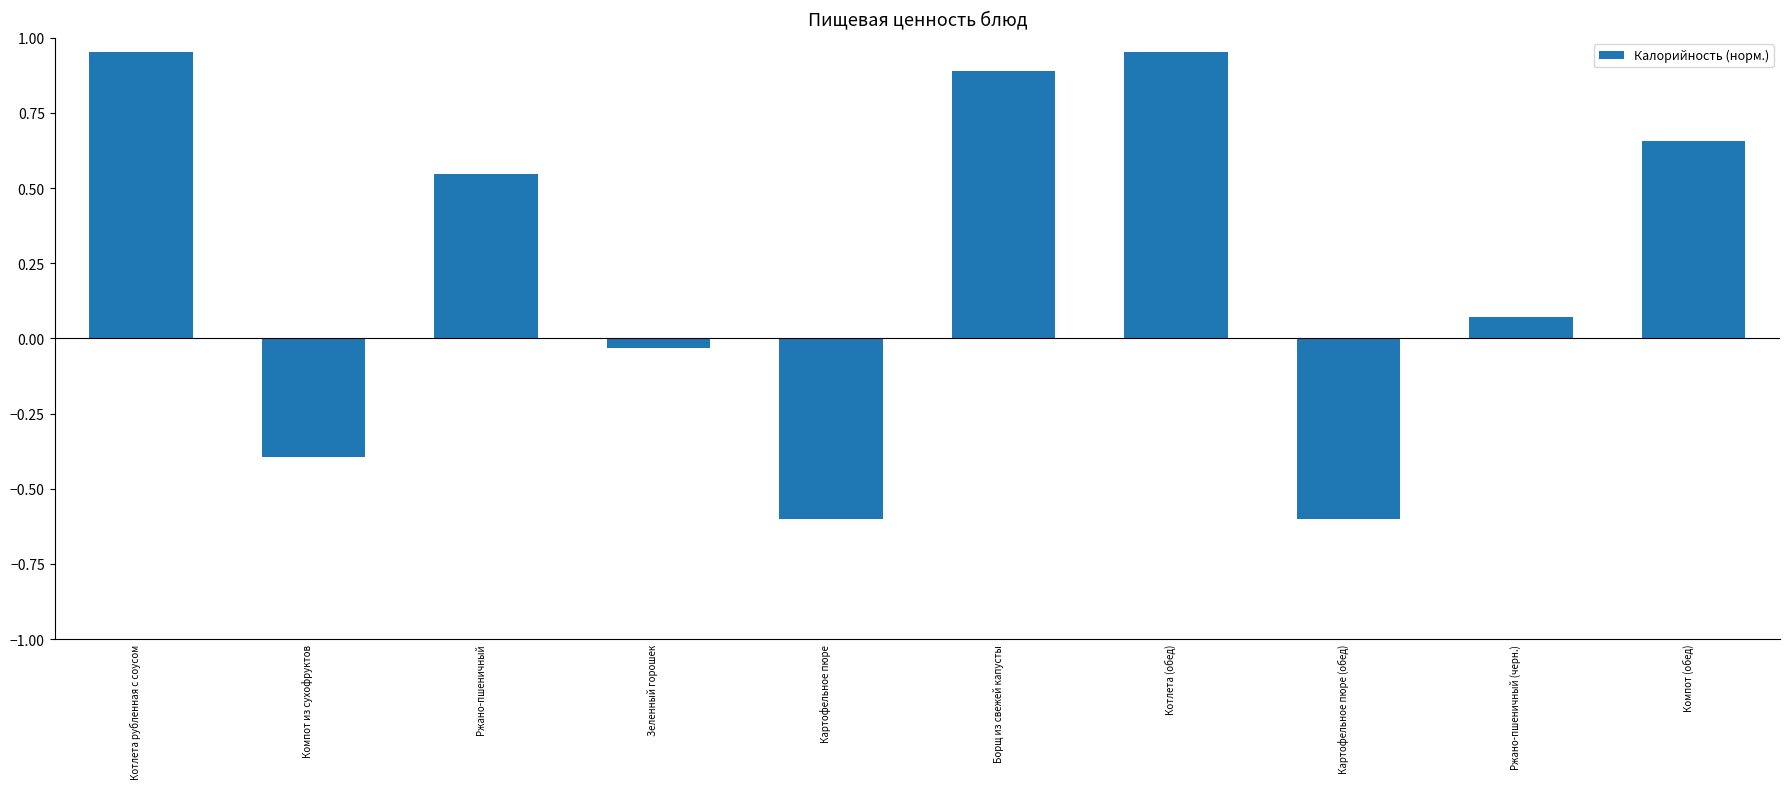

What is the smallest value displayed?

-0.6